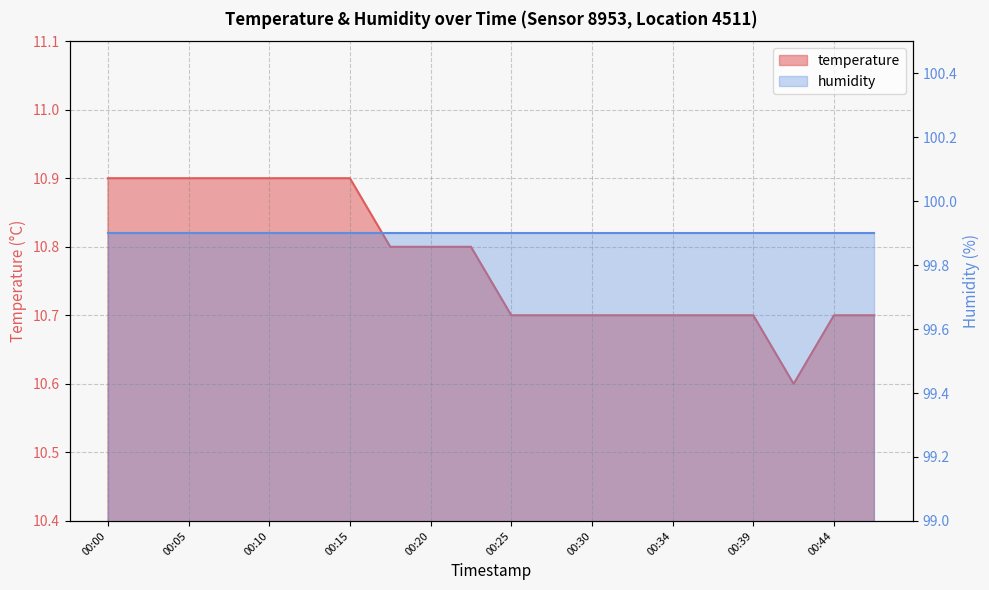

Which category has the highest value across all series?

00:00